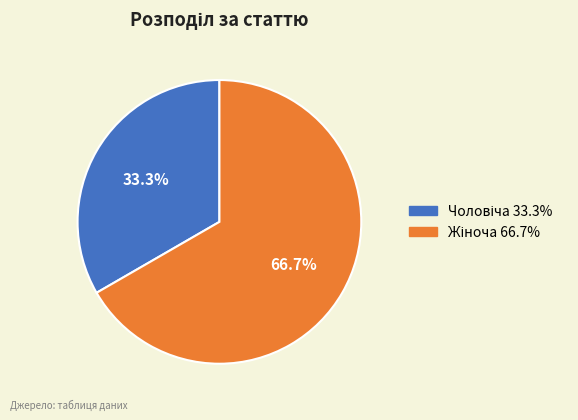

To the nearest percent, what is the average slice percentage?

50%